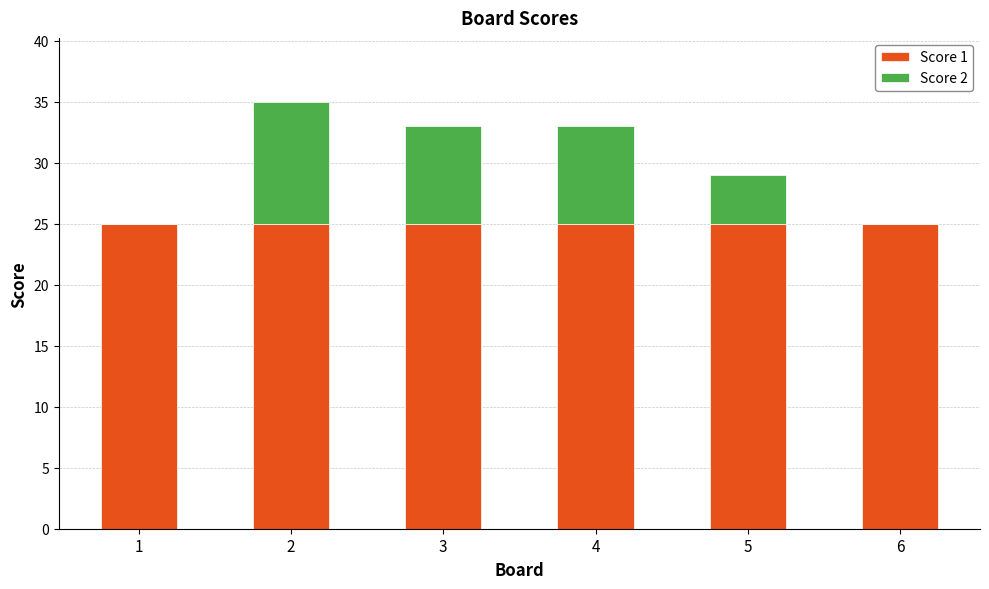

Is it true that Score 1 equals 8 at 6?

False